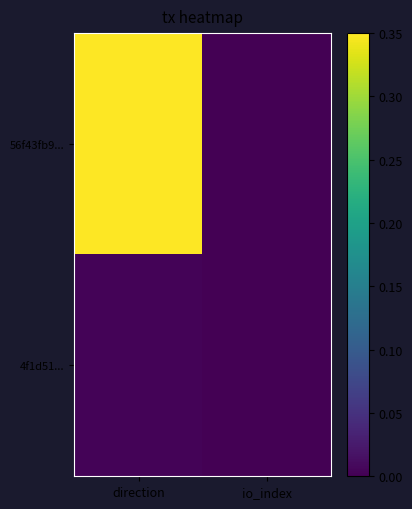

Which series has the widest spread of values?

56f43fb9...